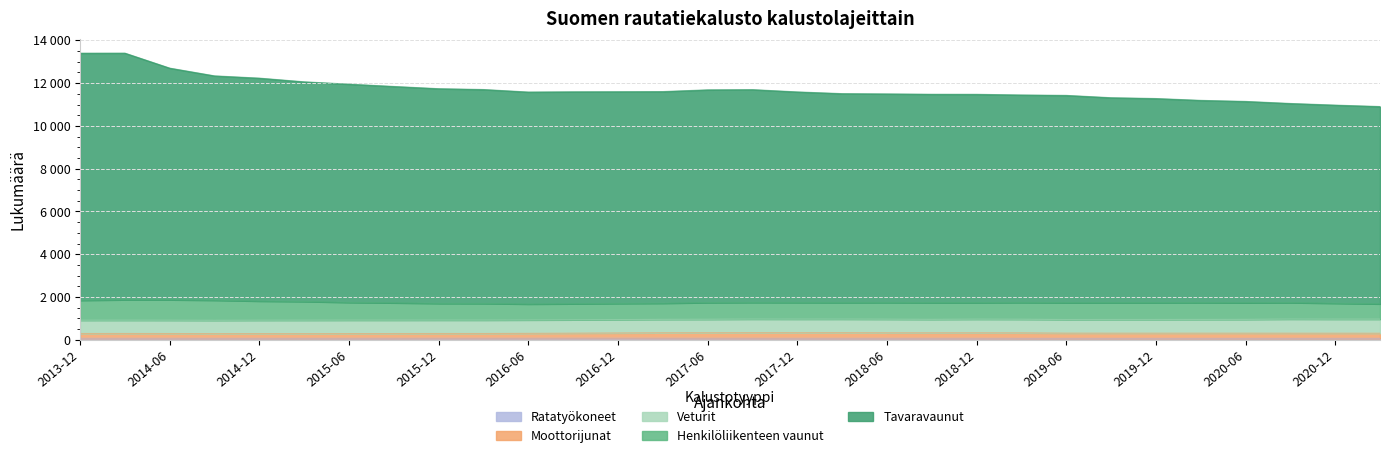

Where is the first local minimum for Moottorijunat?

2014-09-30